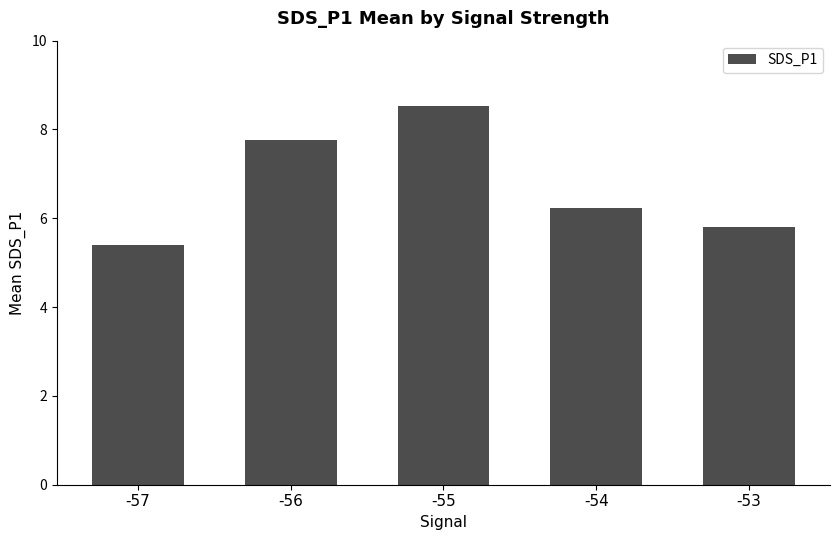

True or false: the data shows 1.7 at -57.

False